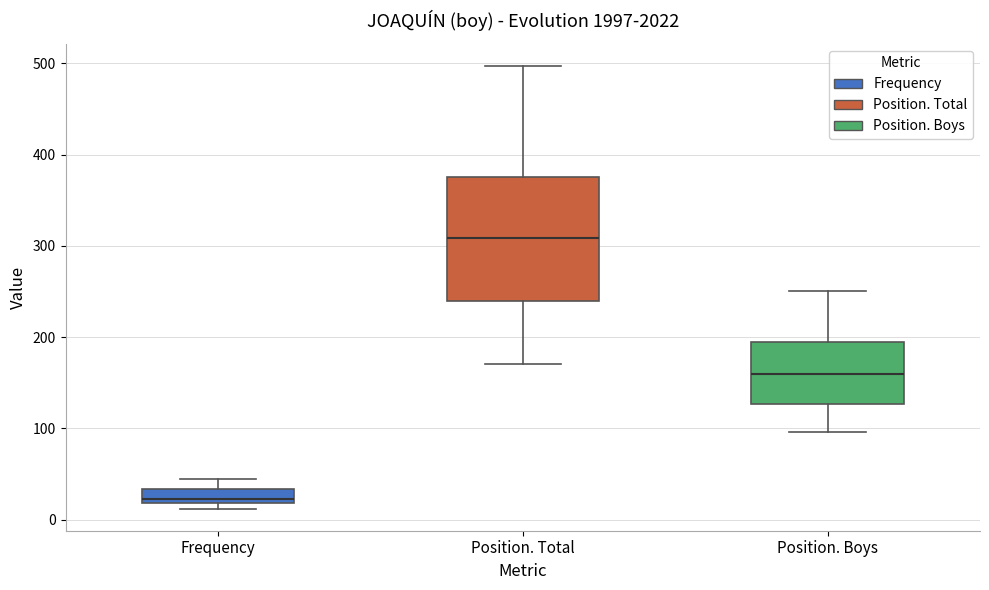

Reading left to right, transcribe this box plot: for each box, give where its median line is, the range the box spans, and where its two whiskers end, as read against the y-axis. The values are not printed on the chart, so give them approximately, as read against the axis.

Frequency: median 20 (just above the box's lower edge), box 20 to 30, whiskers 10 to 40
Position. Total: median 310, box 240 to 380, whiskers 170 to 500
Position. Boys: median 160, box 130 to 190, whiskers 100 to 250